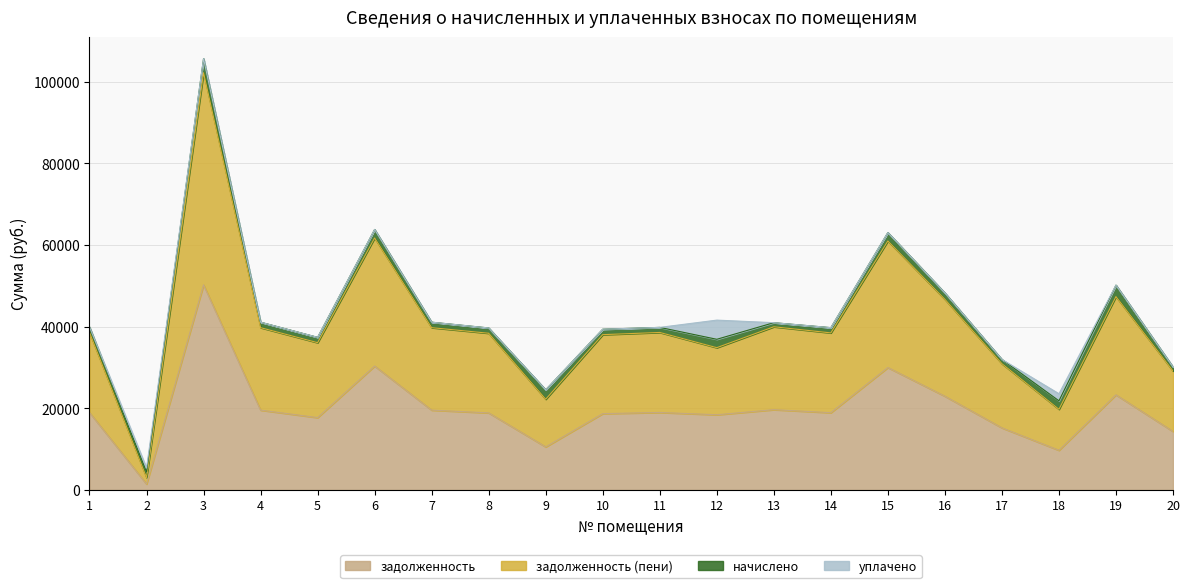

The value of задолженность at 19 is 23297.0. True or false?

True